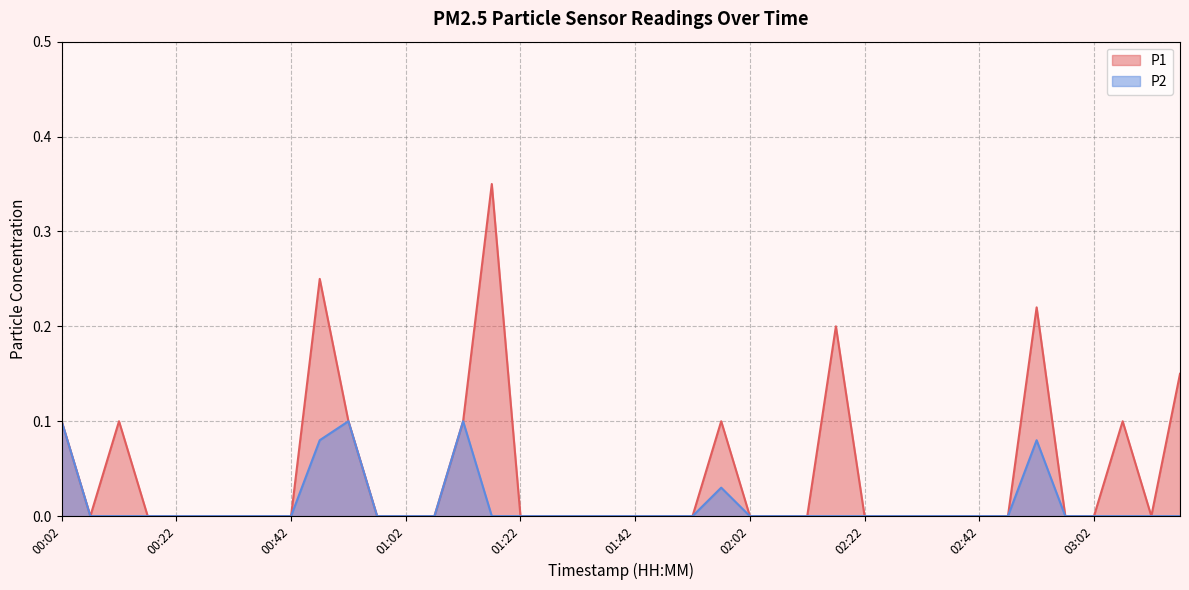

True or false: P2 and P1 intersect in this chart.

False